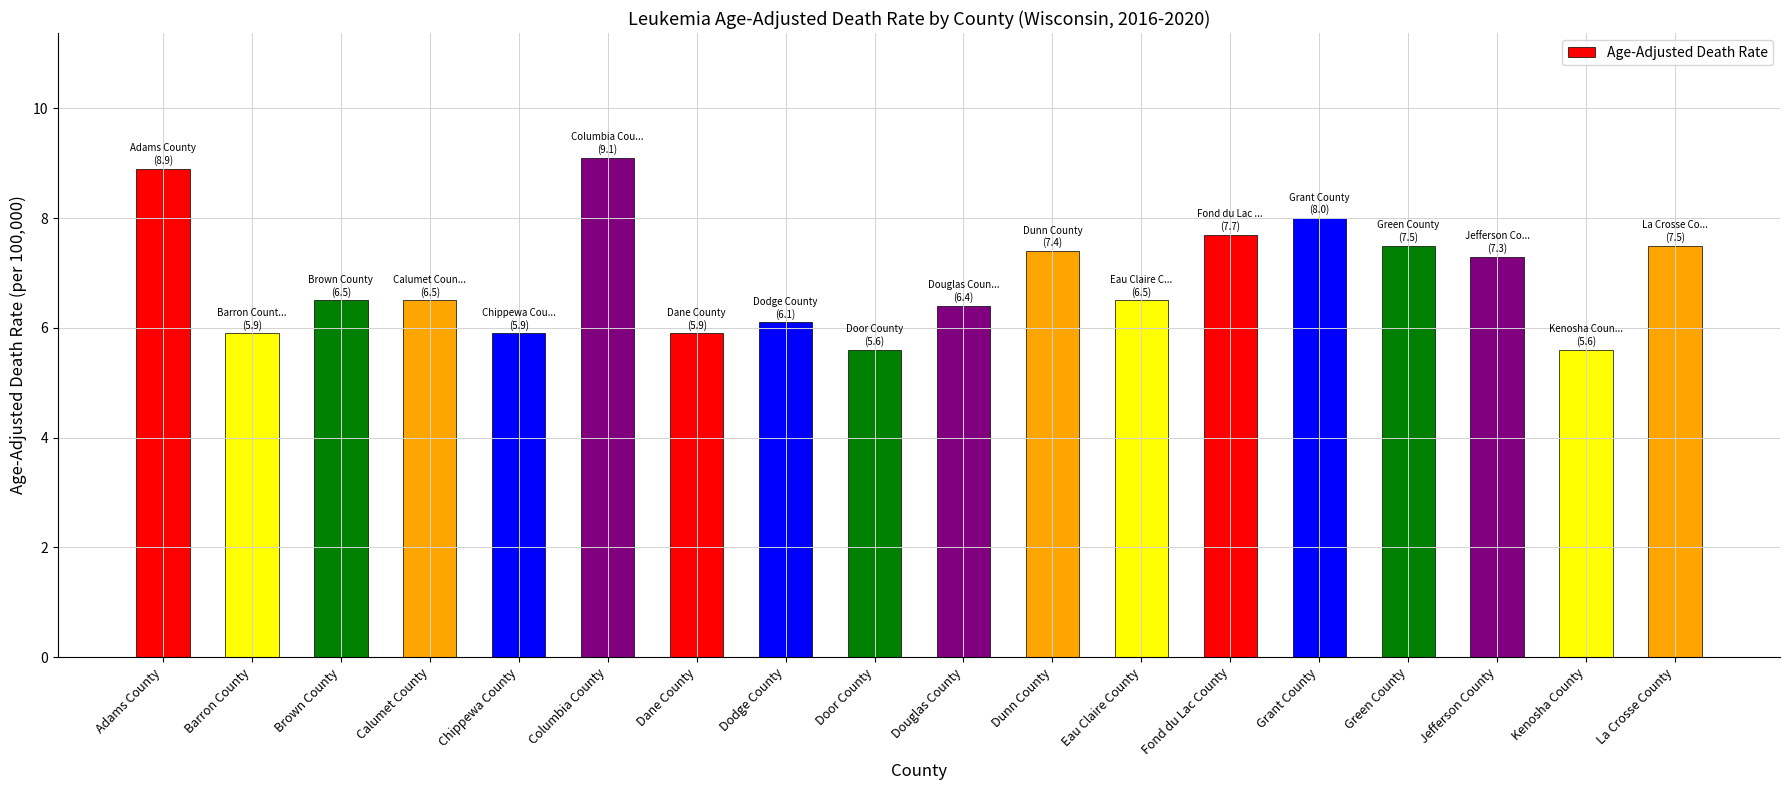

Does the chart contain any negative values?

No